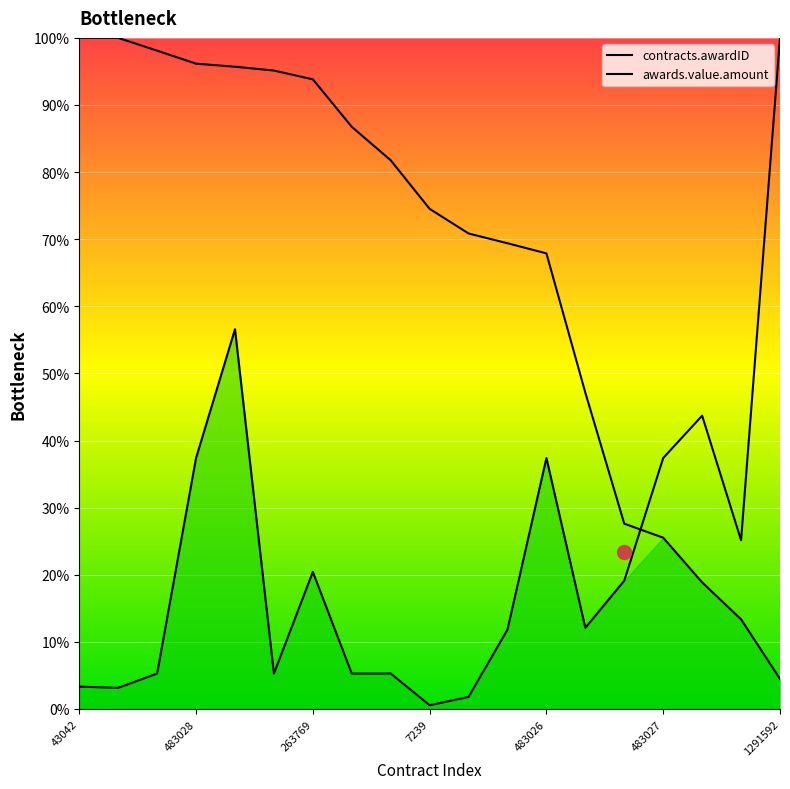

What is the greatest value displayed?

100.0